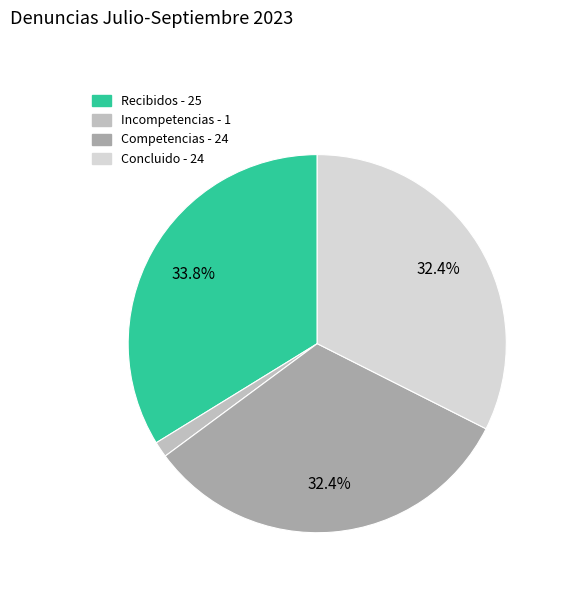

What is the ratio of the value at Competencias to the value at Concluido?

1.0